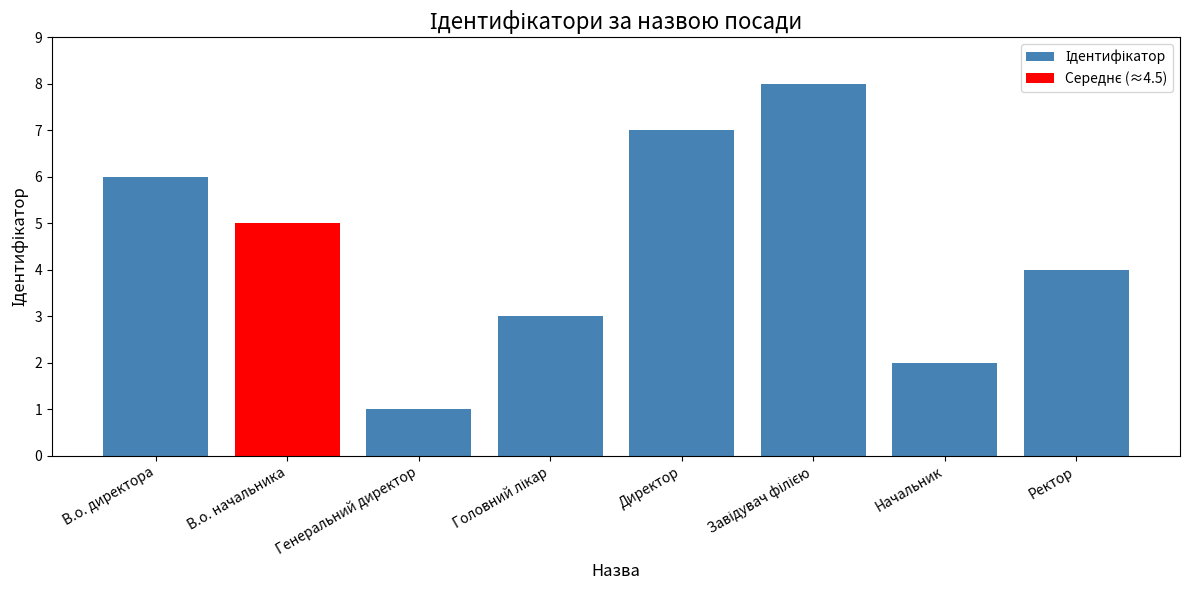

List the labels in order of value, largest first.

Завідувач філією, Директор, В.о. директора, В.о. начальника, Ректор, Головний лікар, Начальник, Генеральний директор